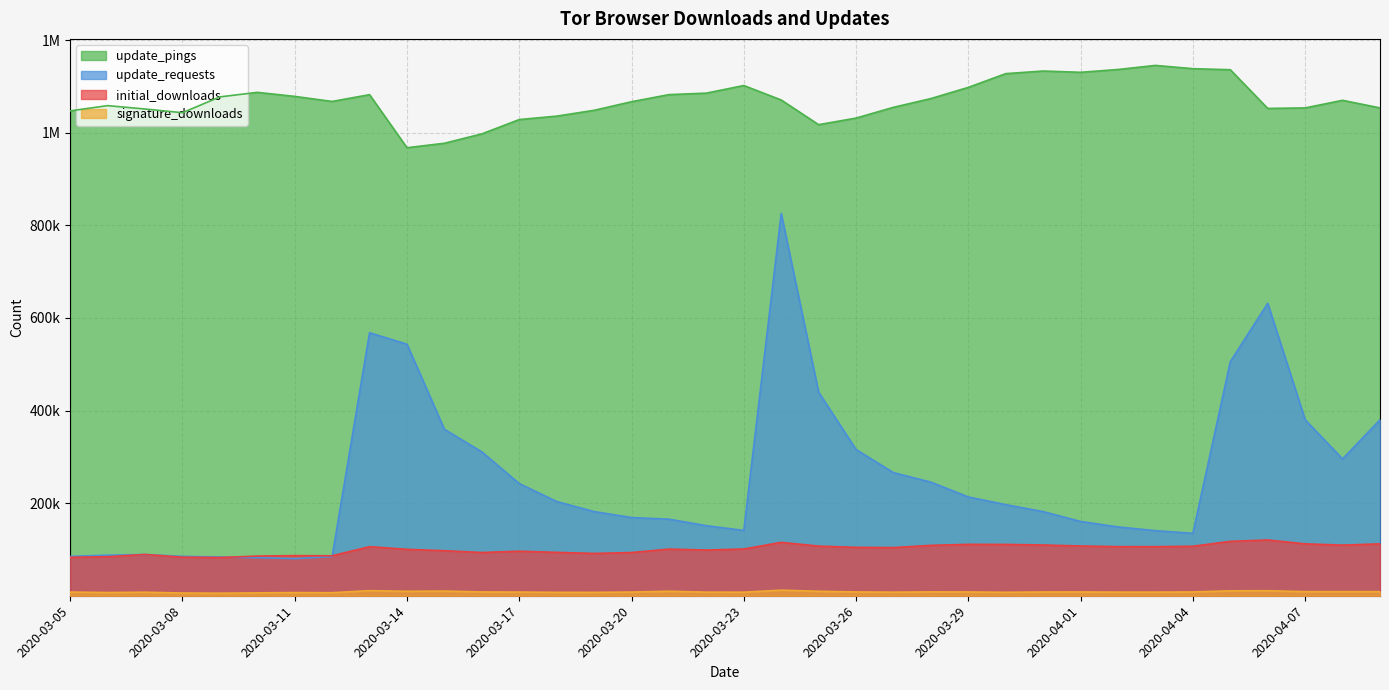

True or false: update_requests and initial_downloads cross at least once.

True